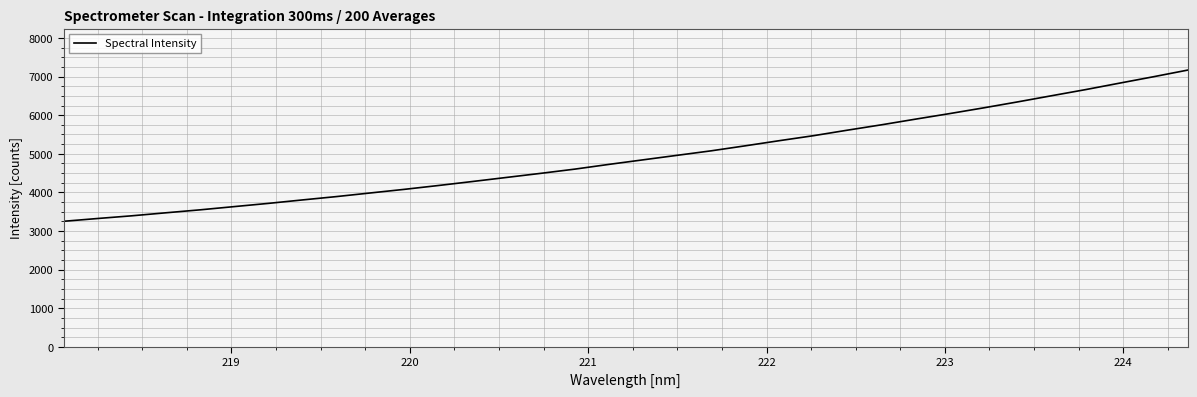

What is the maximum value shown in the chart?

7167.6